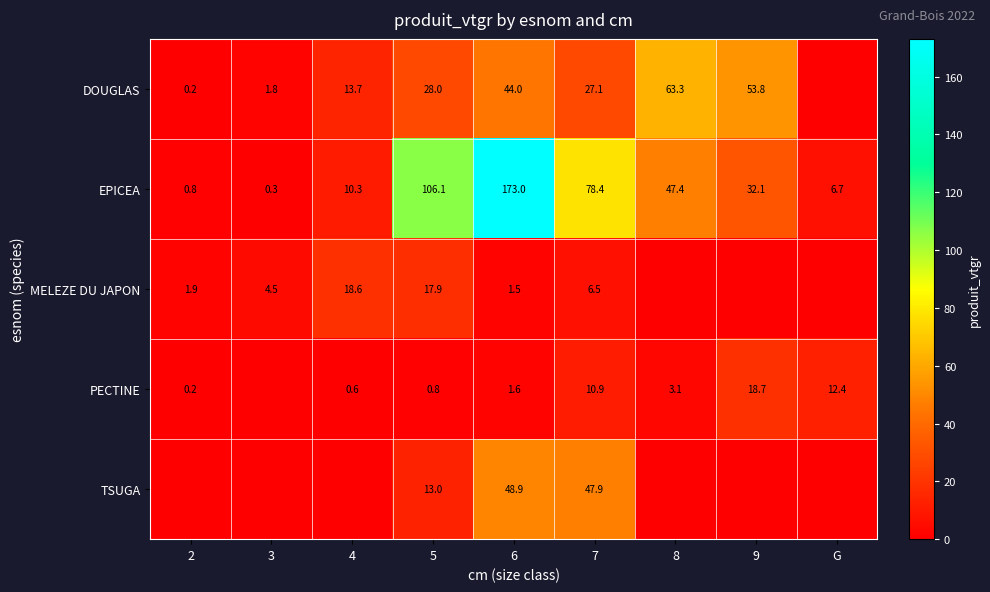

The value of DOUGLAS at 3 is 0.9. True or false?

False